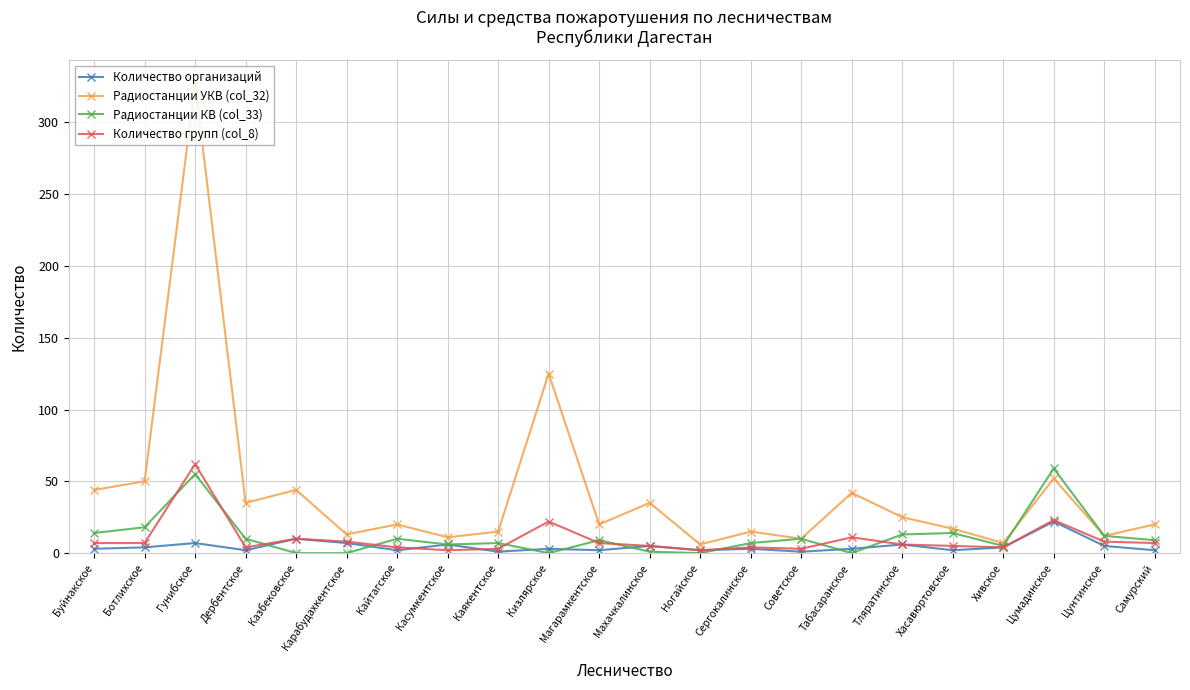

Which series has the largest total across all categories?

Радиостанции УКВ (col_32)